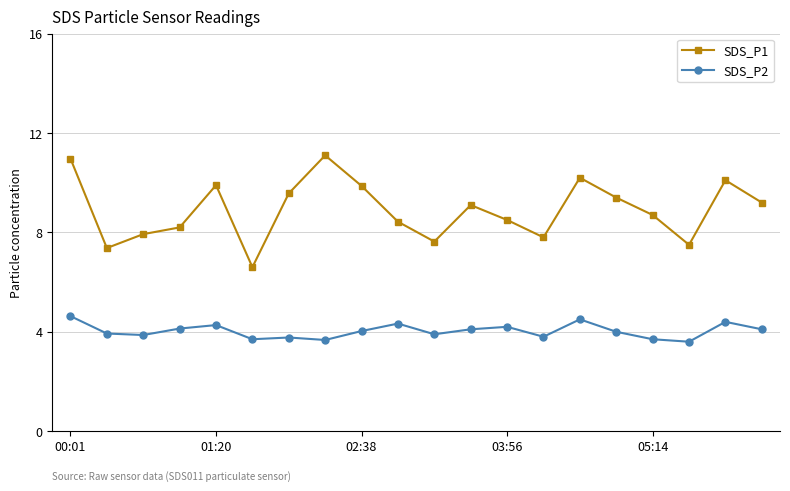

Which series has the widest spread of values?

SDS_P1